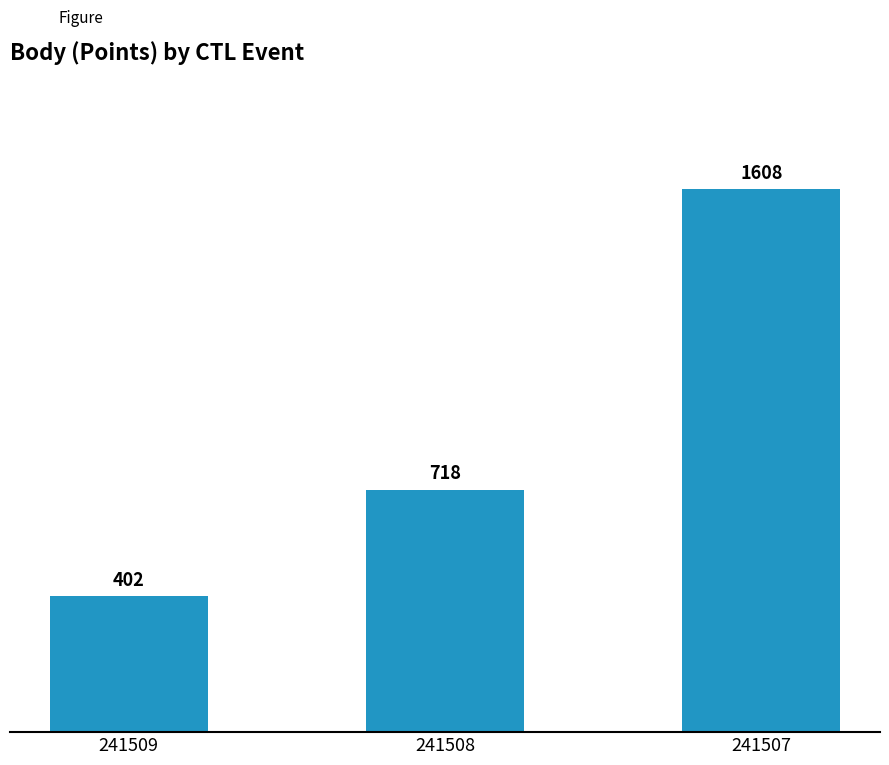

What is the change in value from 241509 to 241507?

+1206